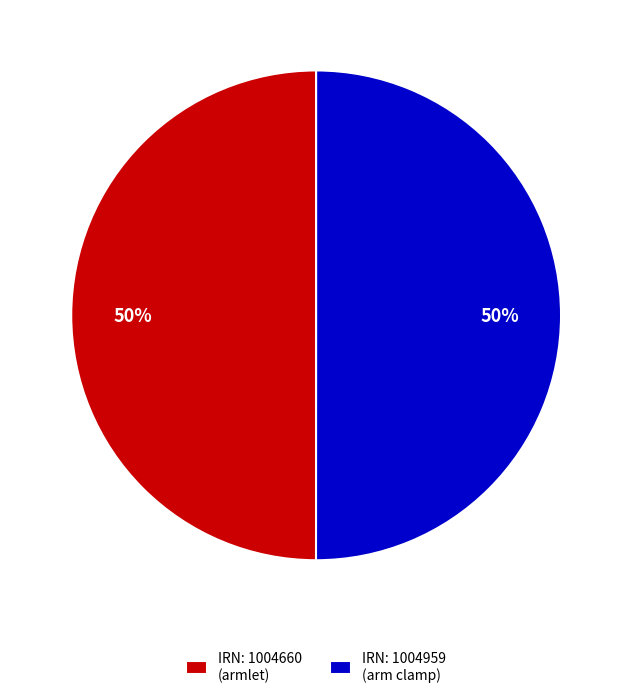

To the nearest percent, what percentage of the pie is IRN: 1004959 (arm clamp)?

50%